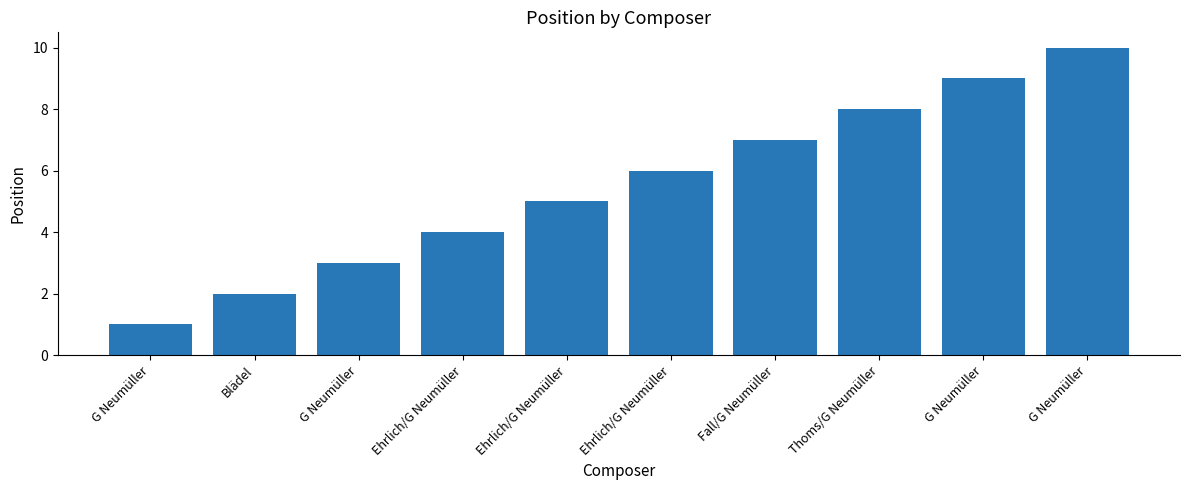

Rank the categories by value from lowest to highest.

G Neumüller, Blädel, G Neumüller, Ehrlich/G Neumüller, Ehrlich/G Neumüller, Ehrlich/G Neumüller, Fall/G Neumüller, Thoms/G Neumüller, G Neumüller, G Neumüller